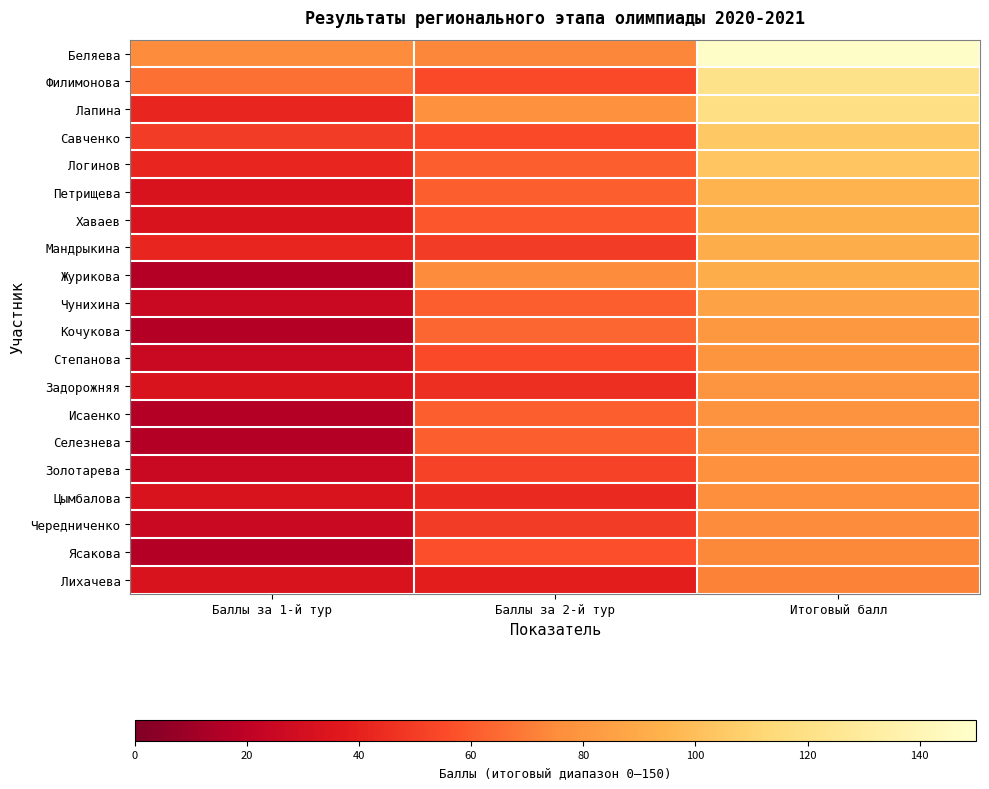

Rank the series by their maximum value, from highest to lowest.

Беляева, Филимонова, Лапина, Савченко, Логинов, Петрищева, Хаваев, Мандрыкина, Журикова, Чунихина, Кочукова, Степанова, Задорожняя, Исаенко, Селезнева, Золотарева, Цымбалова, Чередниченко, Ясакова, Лихачева